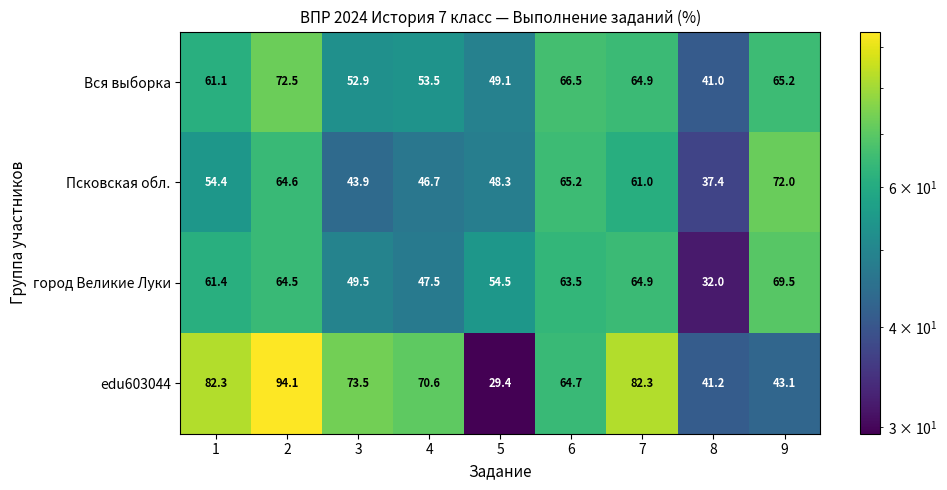

What is the minimum value shown in the chart?

29.4